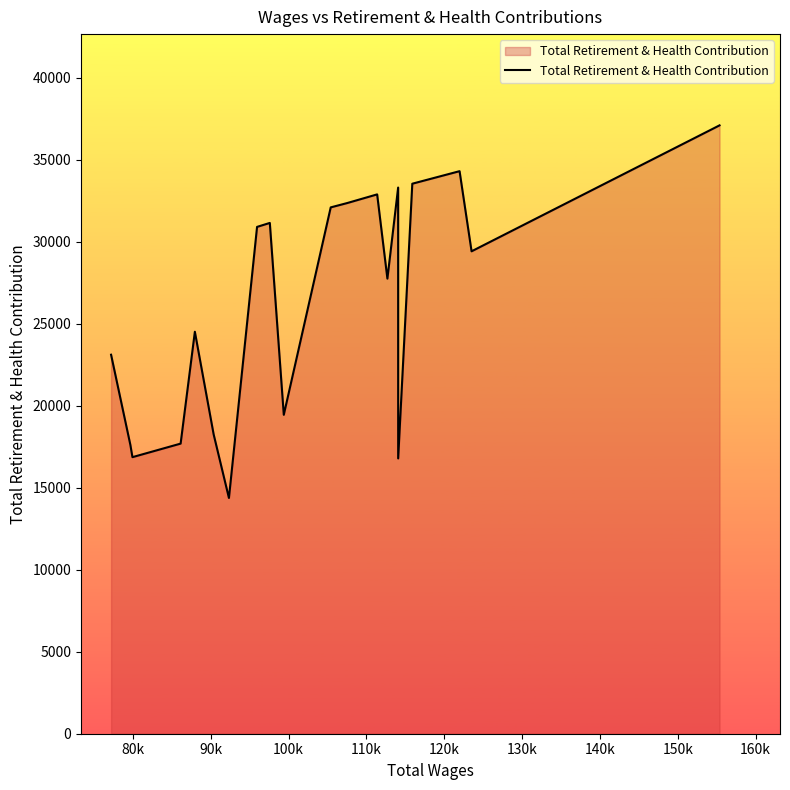

What is the minimum value shown in the chart?

14379